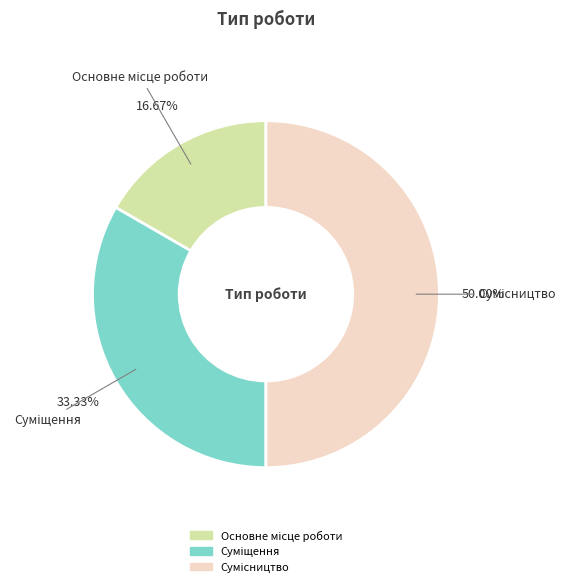

Rank the categories by value from highest to lowest.

Сумісництво, Суміщення, Основне місце роботи